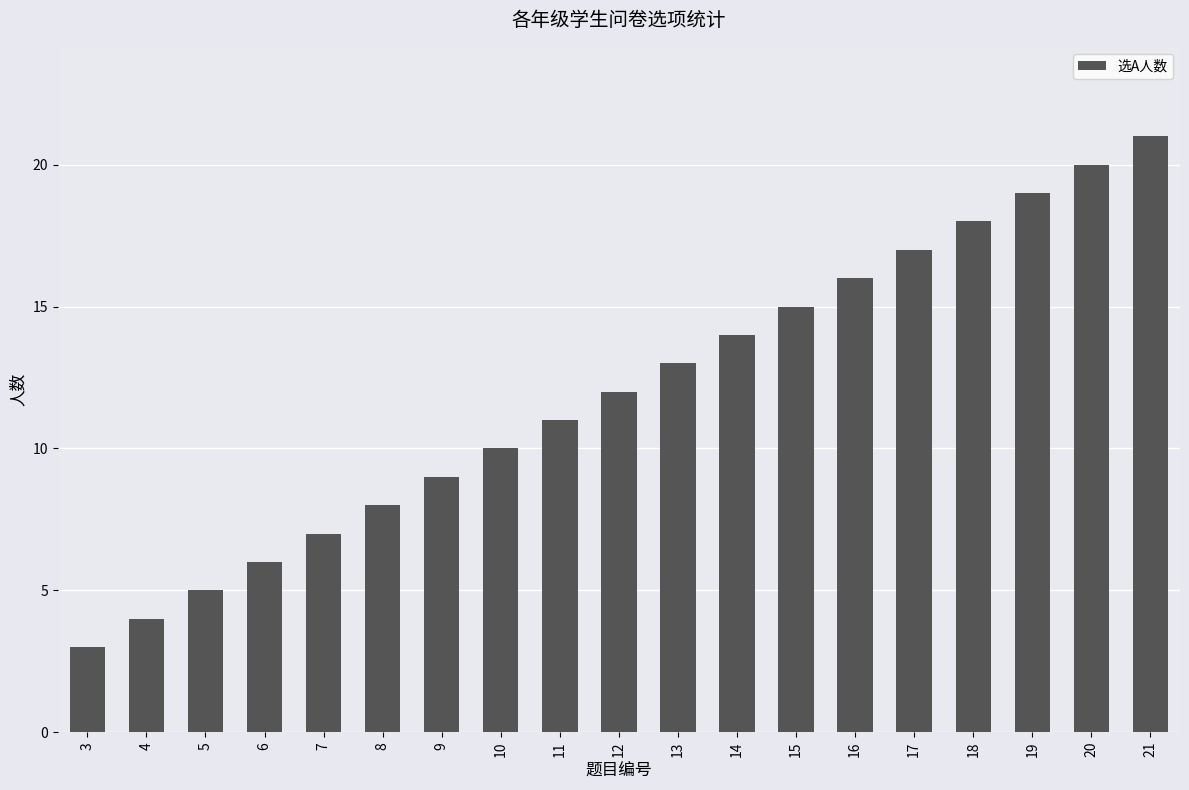

The chart shows a value of 3 at 9. True or false?

False